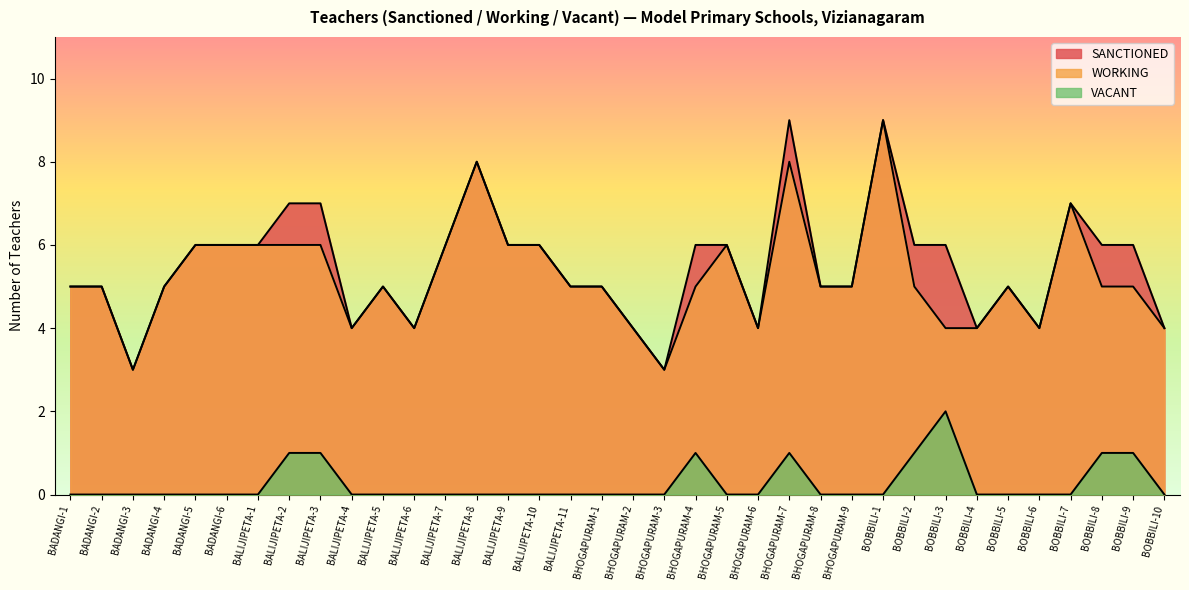

How many data points does each series have?

36